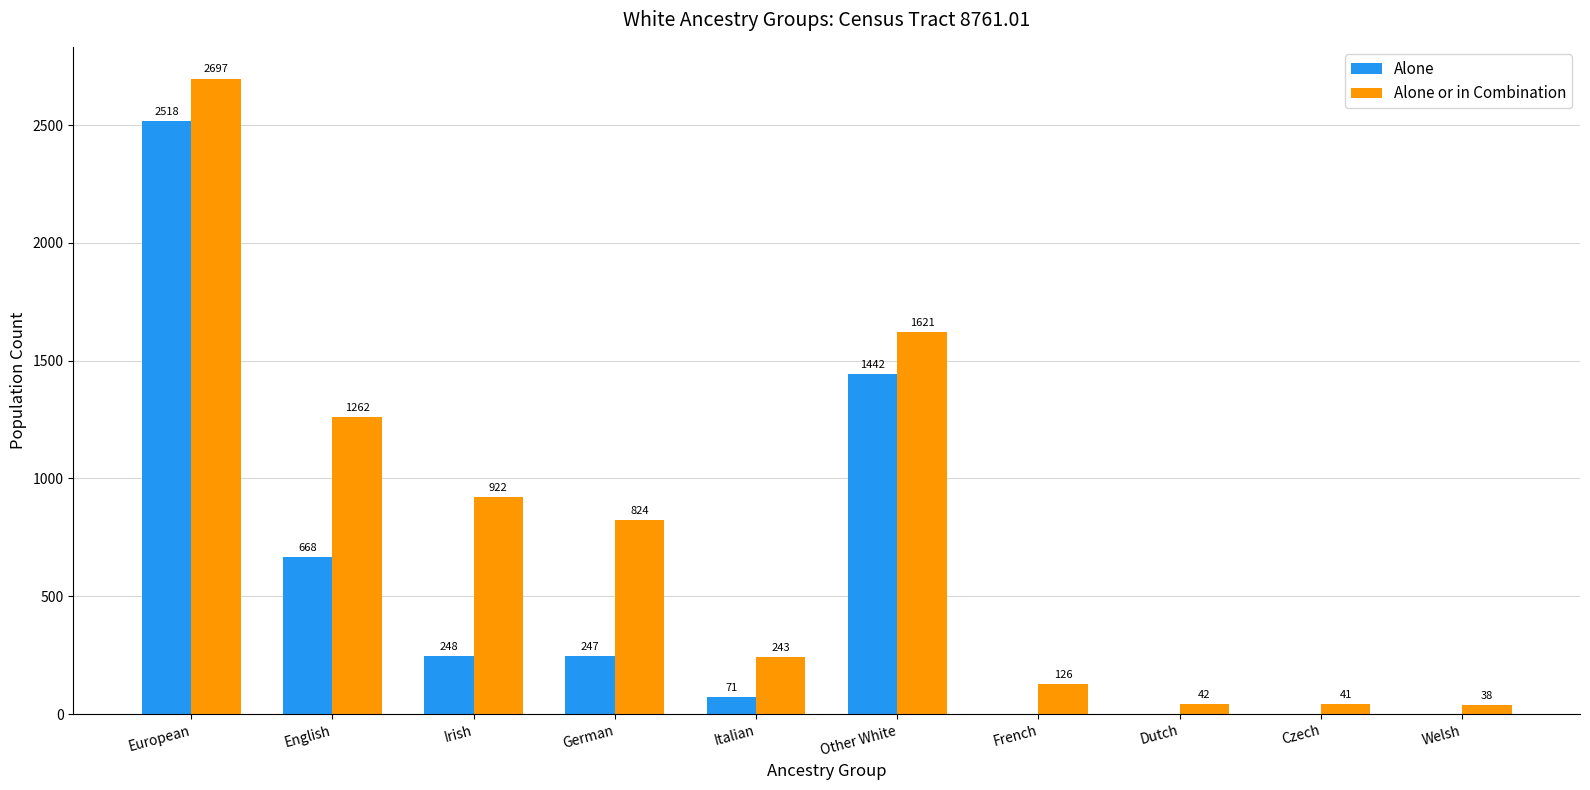

The Alone series shows 668 at English. True or false?

True